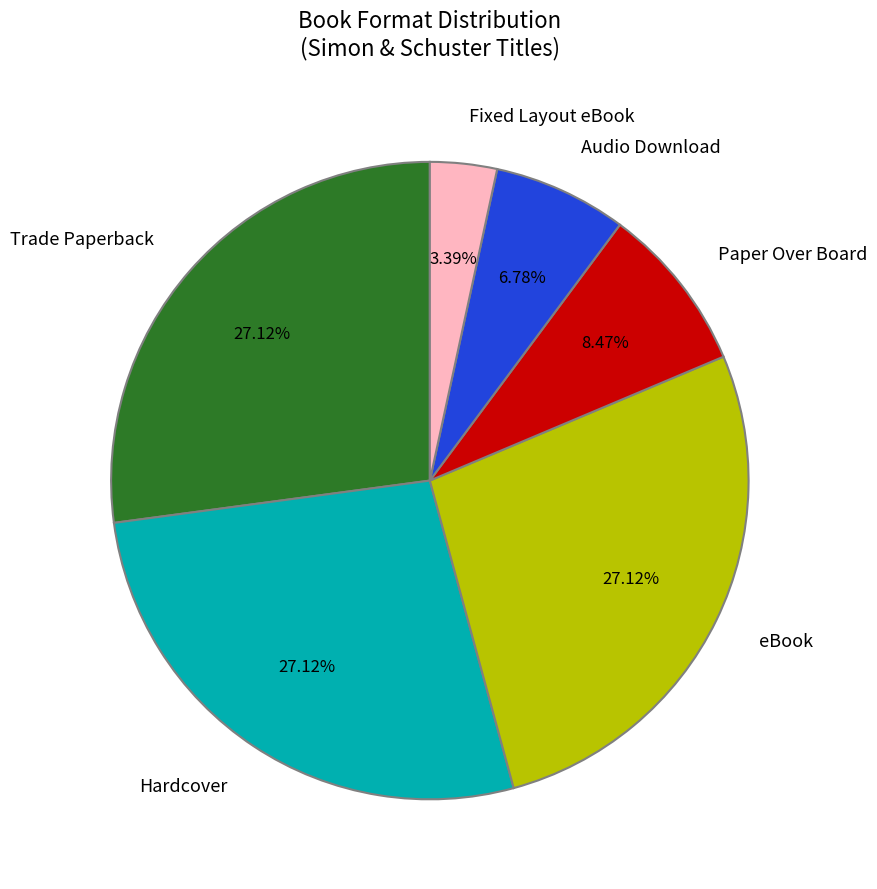

Which category has the smallest portion of the pie?

Fixed Layout eBook